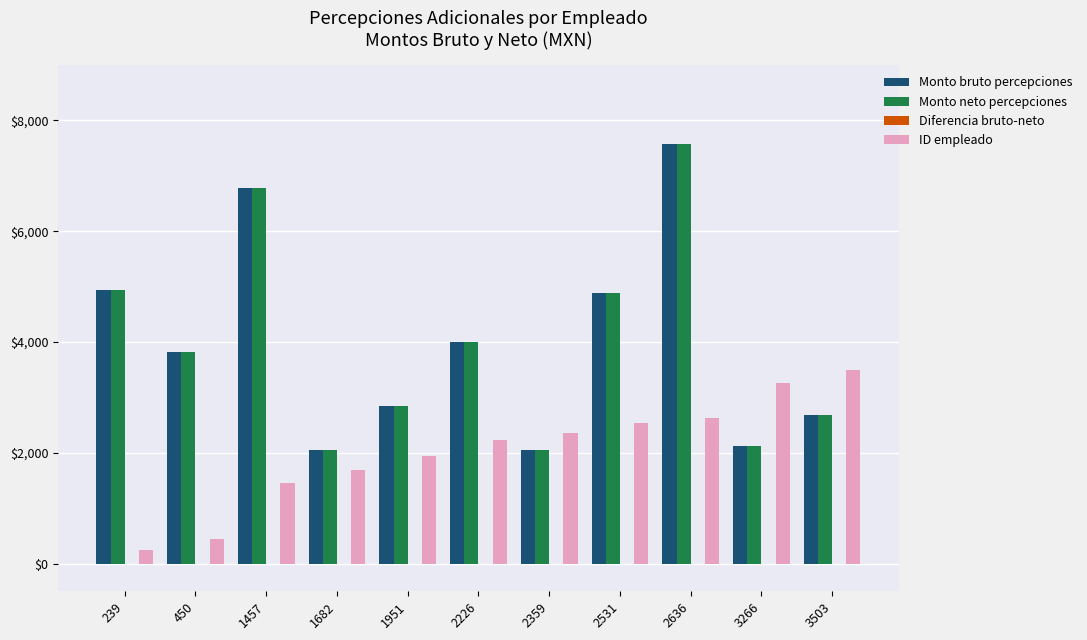

Is it true that Monto bruto percepciones equals 7134.7 at 2226?

False